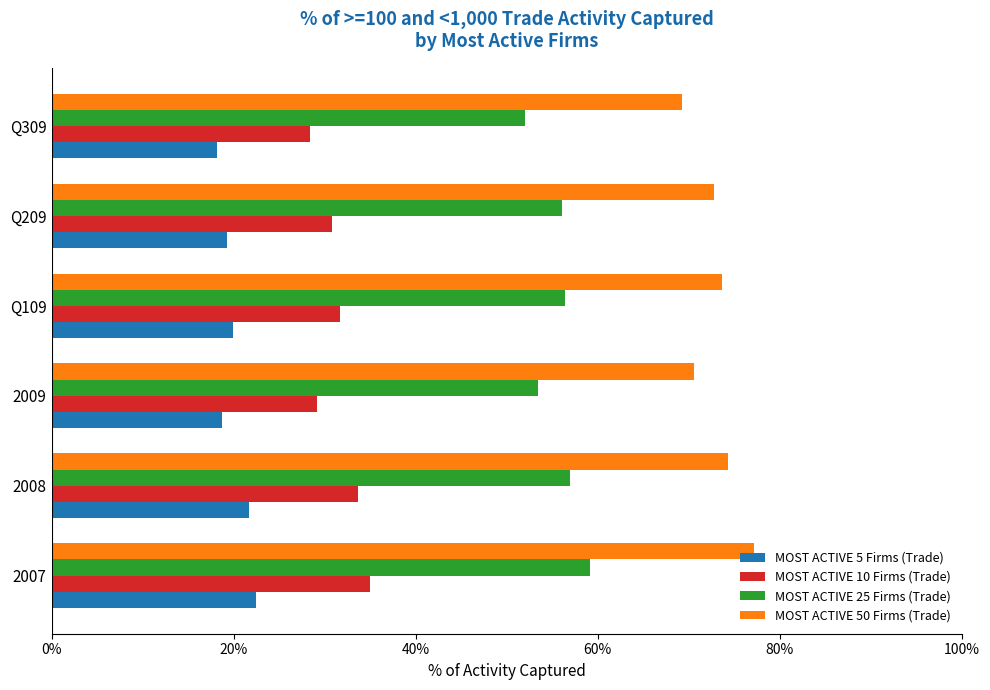

True or false: MOST ACTIVE 5 Firms (Trade) has a value of 18.7 at 2009.

True